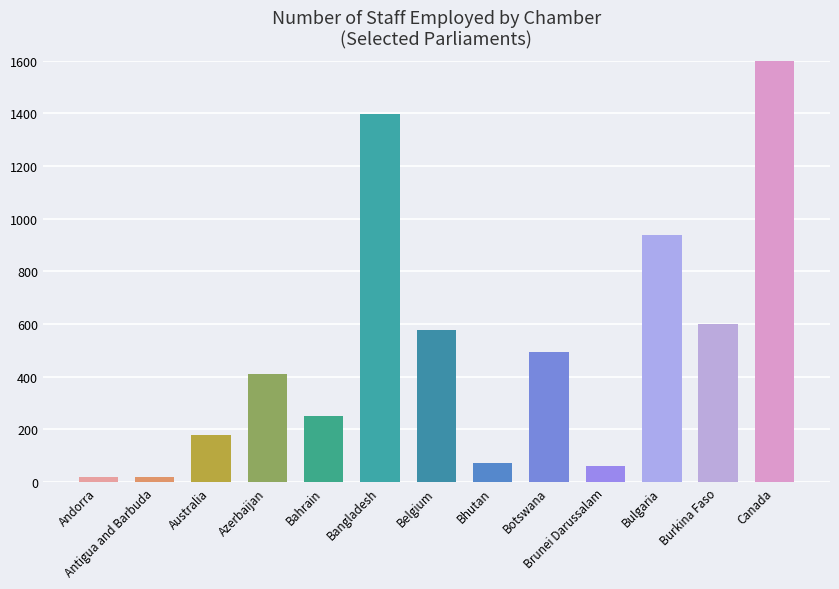

What is the sum of all values?

6714